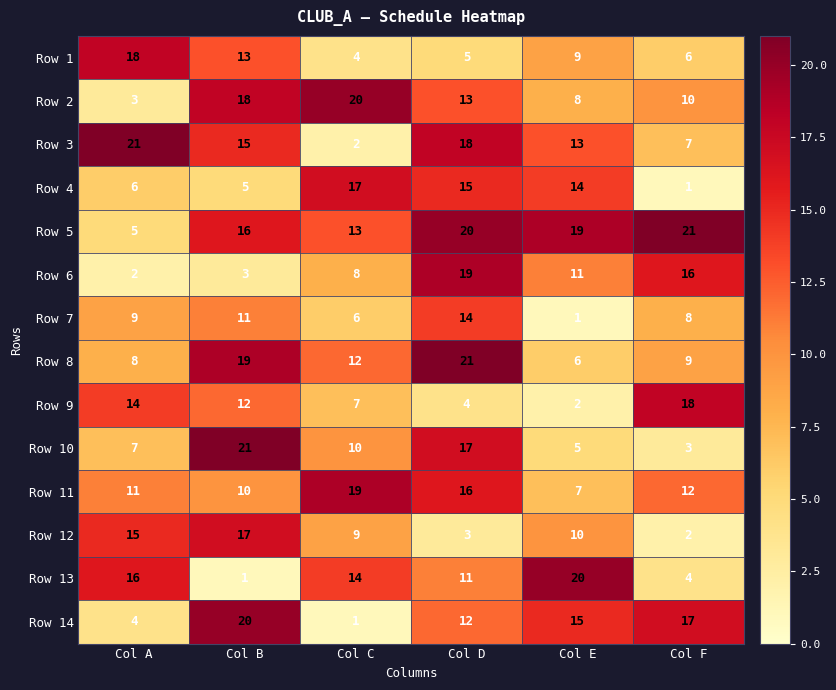

What is the total value across all series at Col B?

181